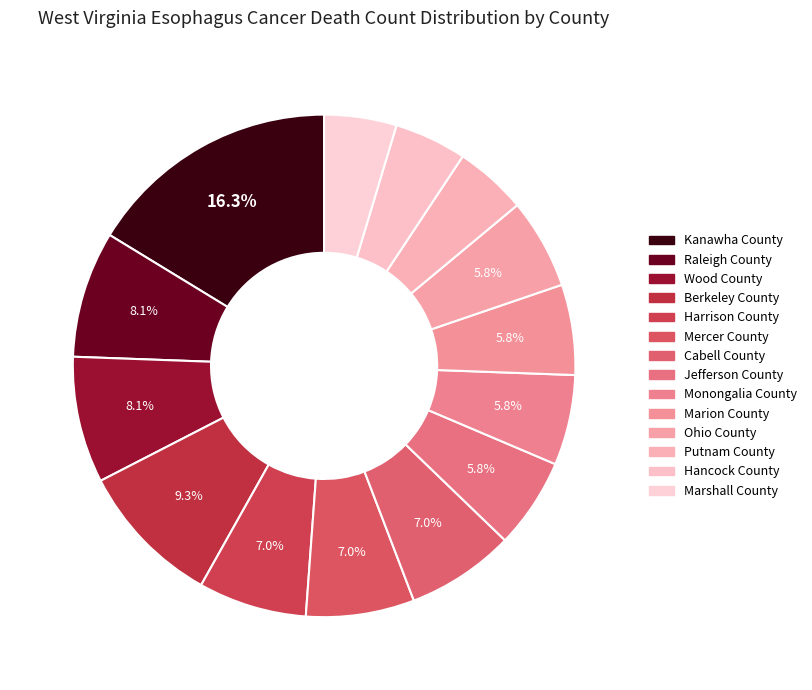

How many segments does this pie chart have?

14